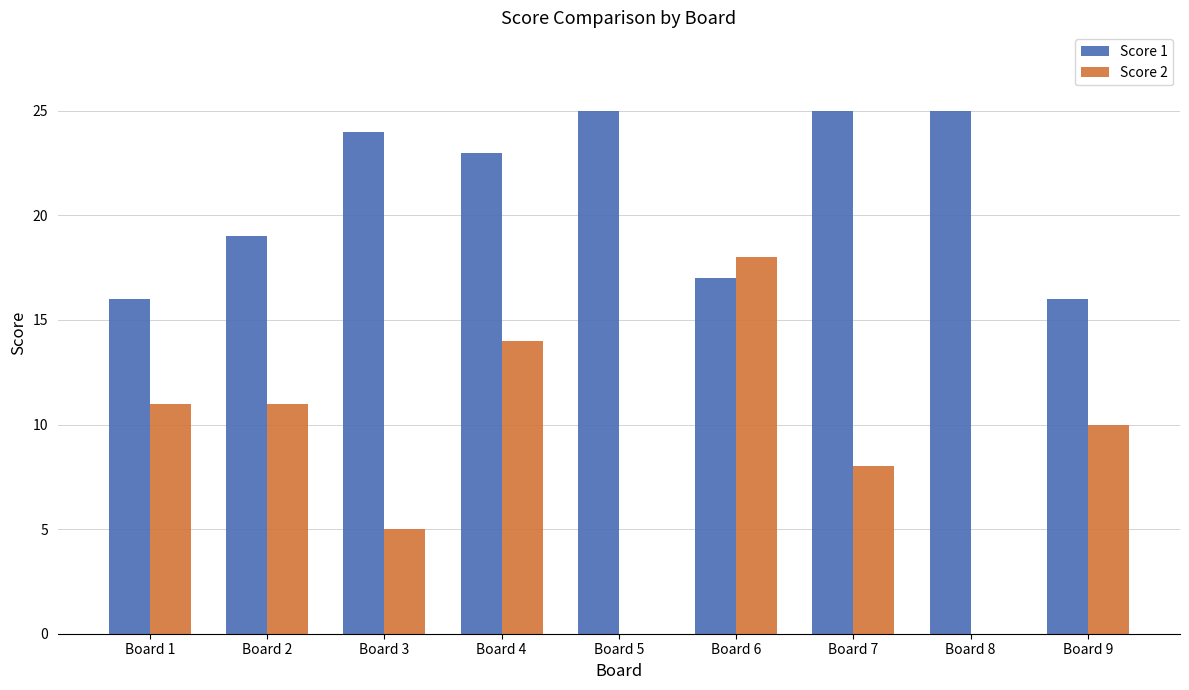

Does the chart contain stacked bars?

No